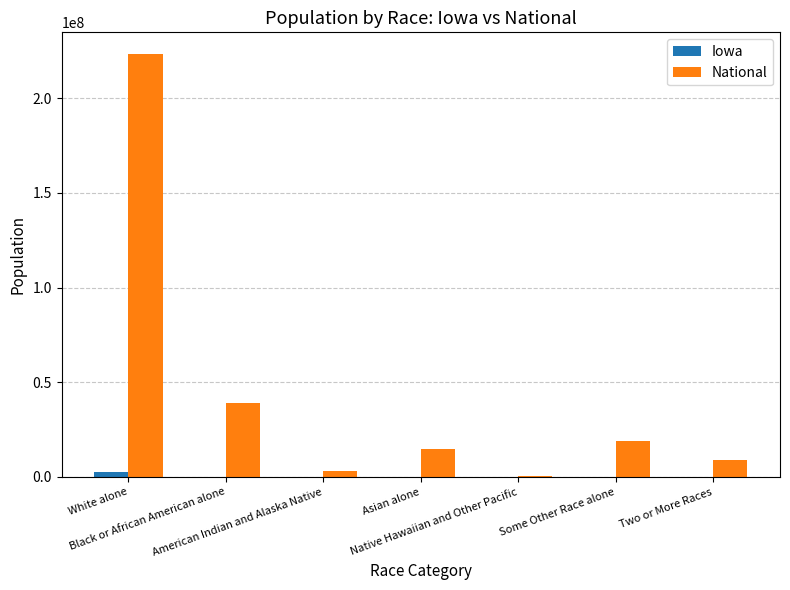

Which series has the largest total across all categories?

National